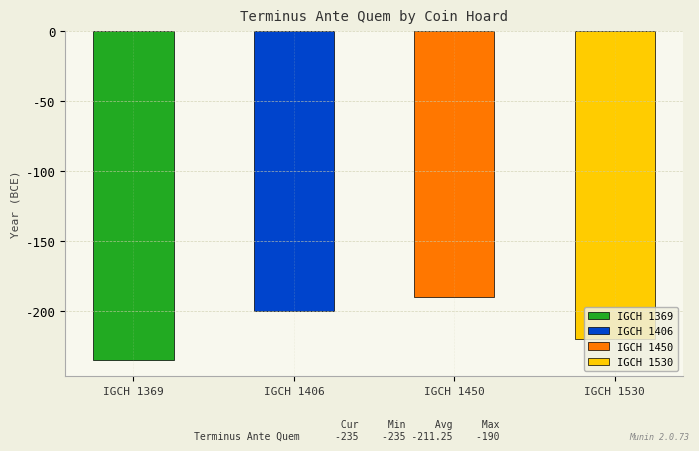

What is the difference between the second highest and minimum values?

35